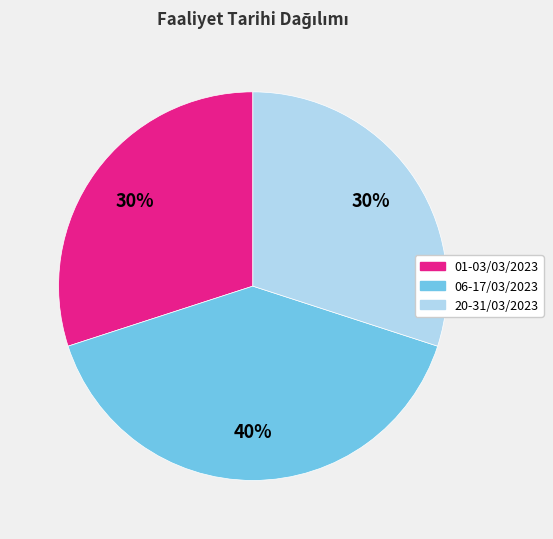

Which slice is the largest?

06-17/03/2023